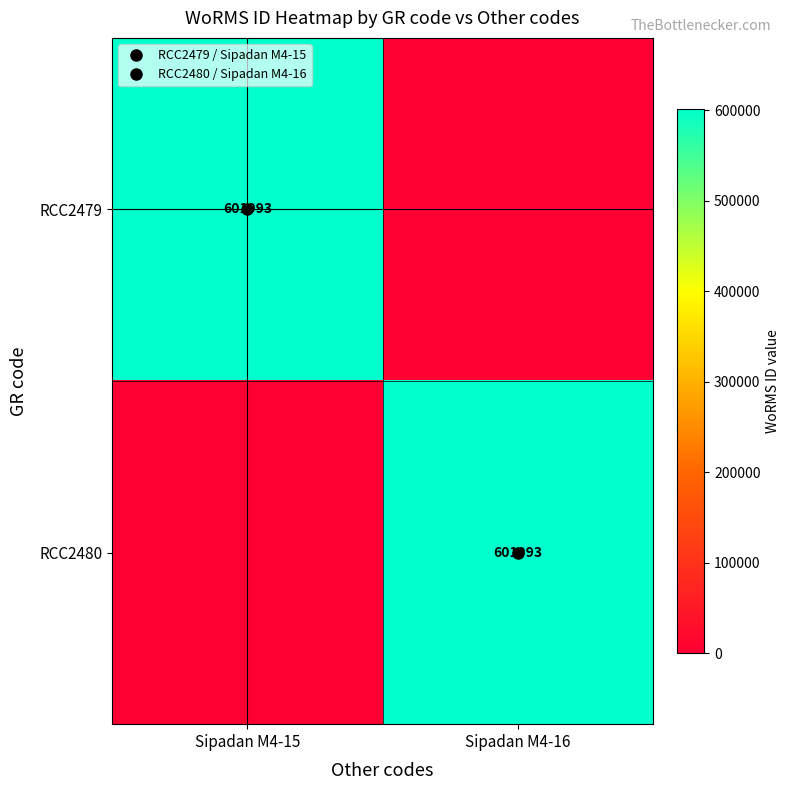

List the labels in order of RCC2480 value, smallest first.

Sipadan M4-15, Sipadan M4-16